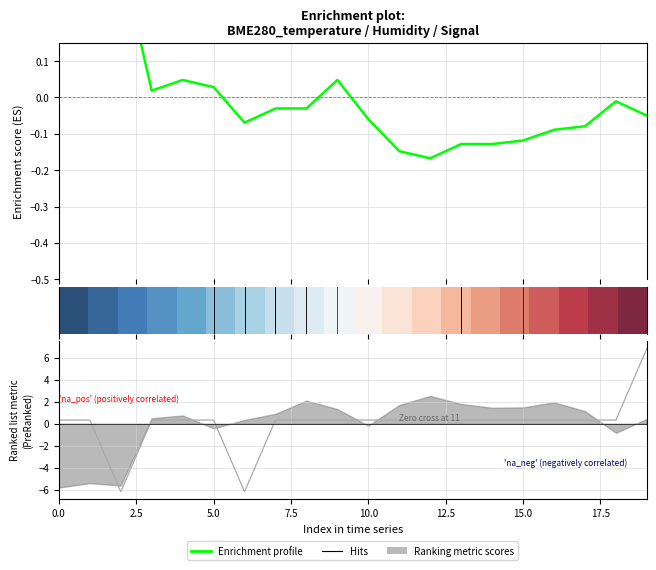

Is it true that row_0 equals 0.1 at 2.5?

True